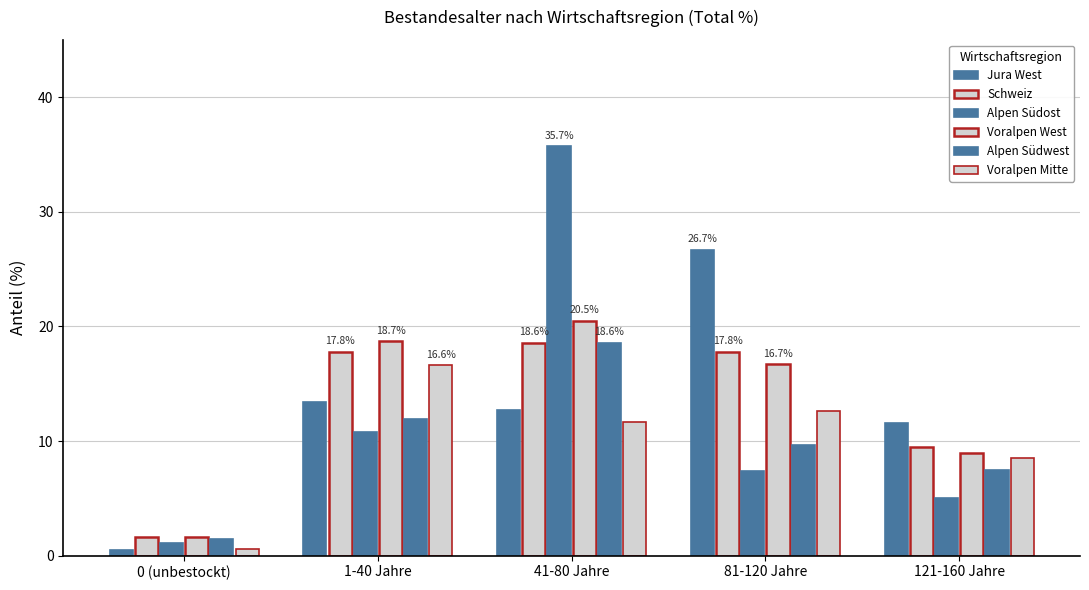

What is the maximum value shown in the chart?

35.7